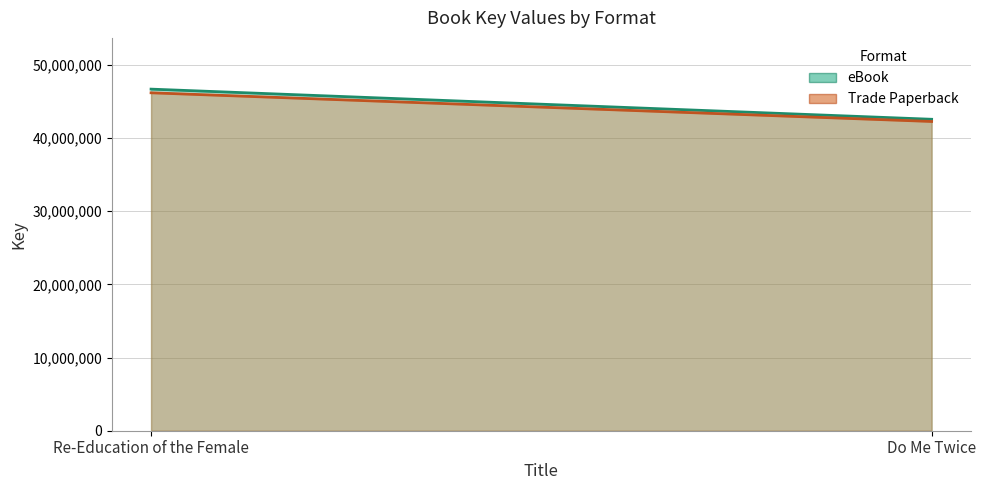

What is the smallest value displayed?

42566644